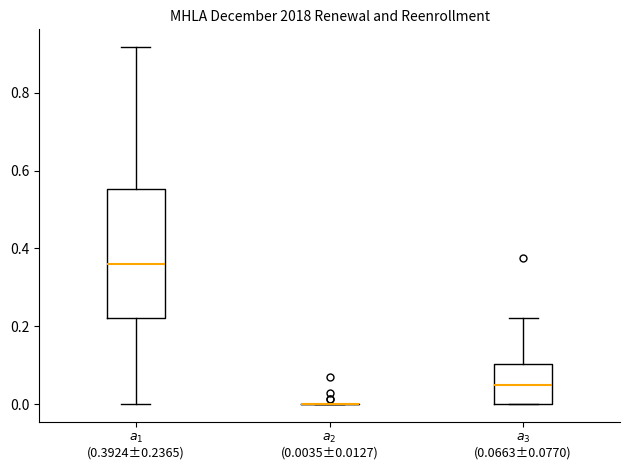

Where is the lower edge of the box for $a_3$ (0.0663±0.0770) on the y-axis? The values are not printed on the chart, so give them approximately, as read against the axis.

0.00